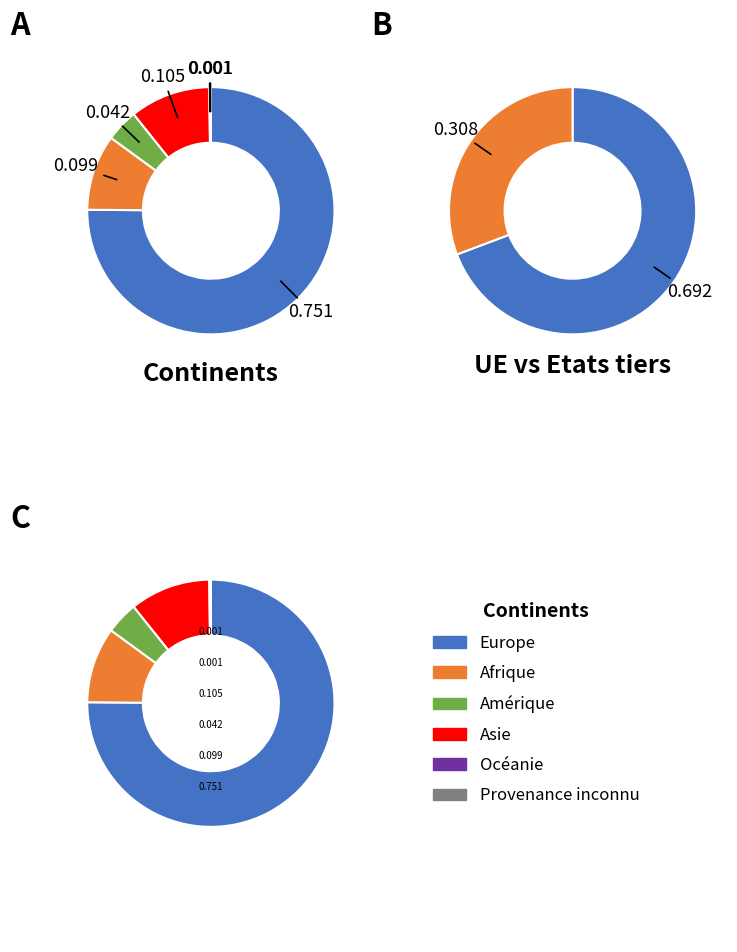

Combined, do Amérique and Europe account for over 50%?

Yes